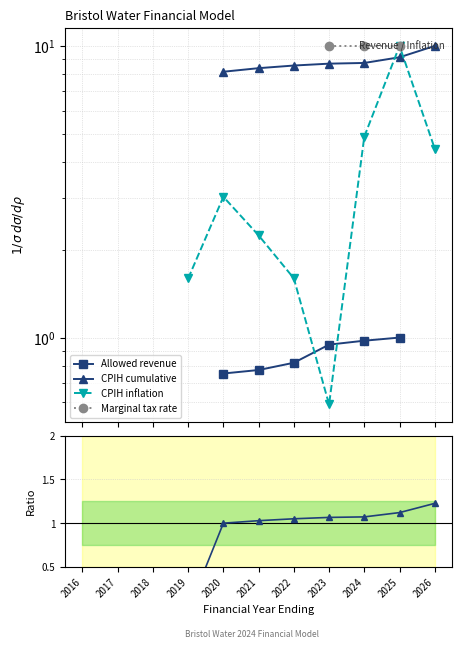

Does the chart display data point markers on the line(s)?

Yes